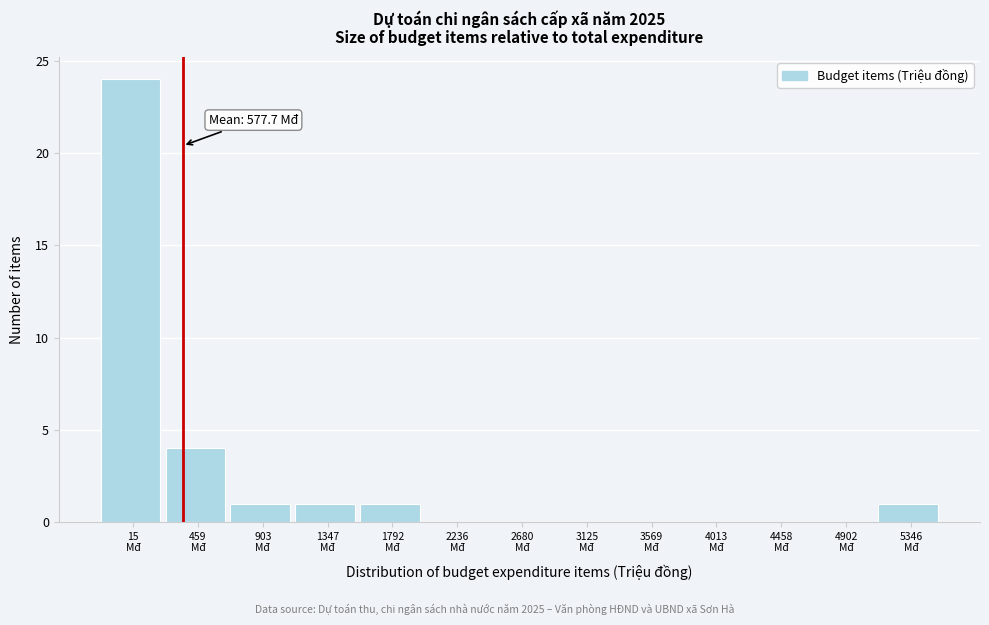

What is the sum of all values?

32